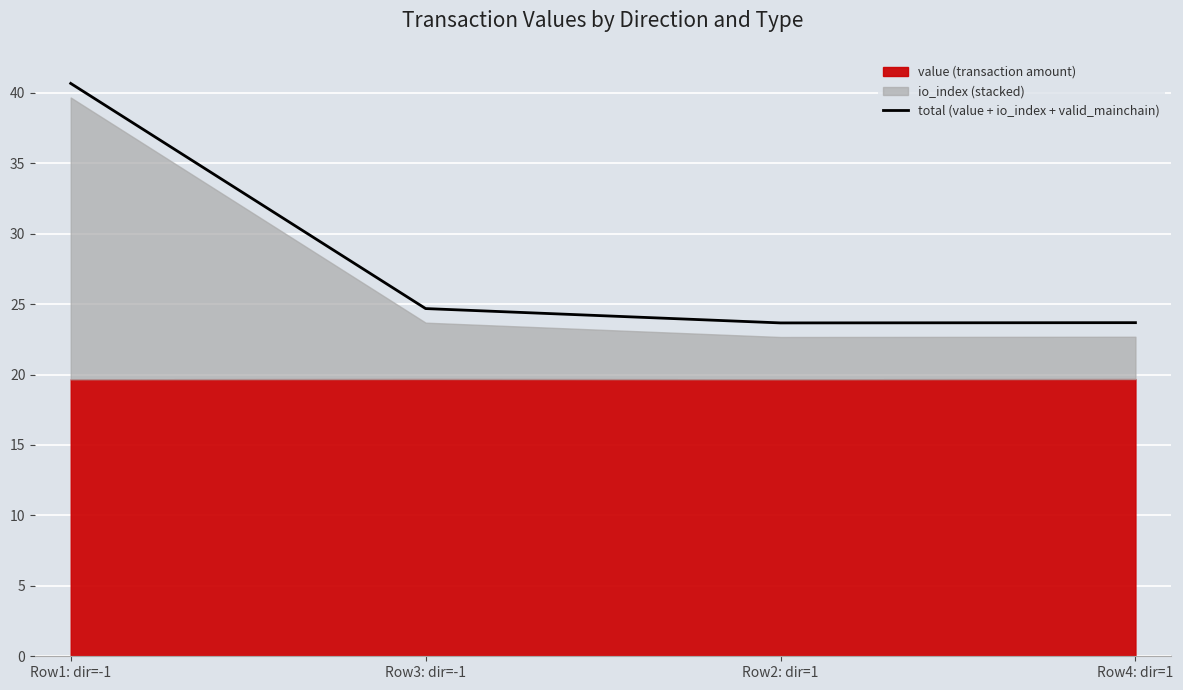

Reading left to right, list all the values displayed in this chart.

Row1: dir=-1=40.7	Row3: dir=-1=24.7	Row2: dir=1=23.7	Row4: dir=1=23.7